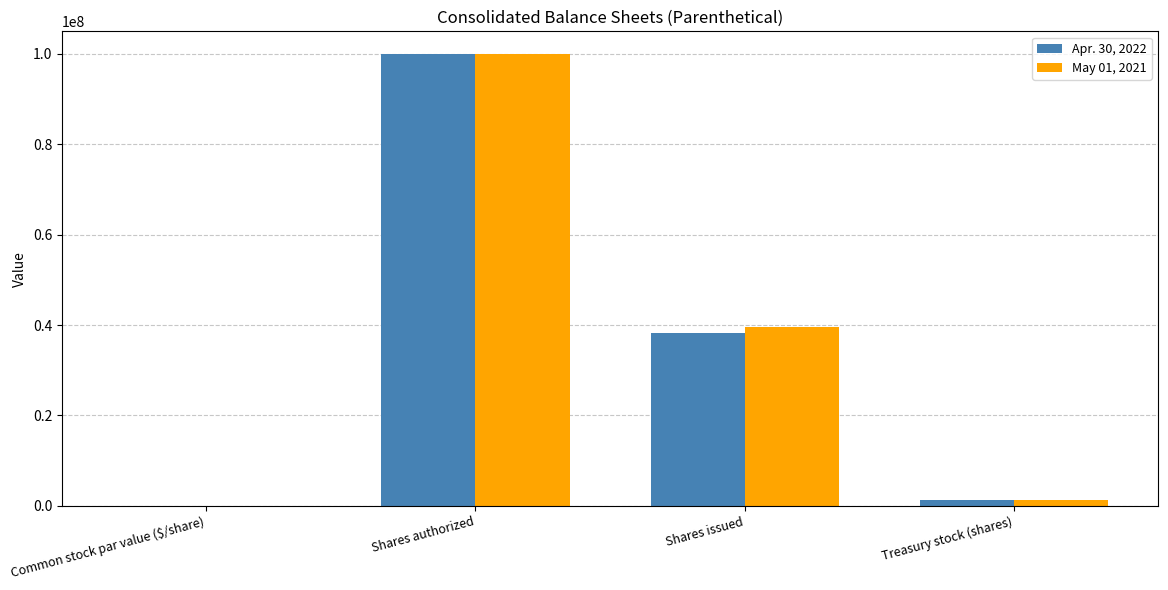

What is the maximum value for May 01, 2021?

100000000.0